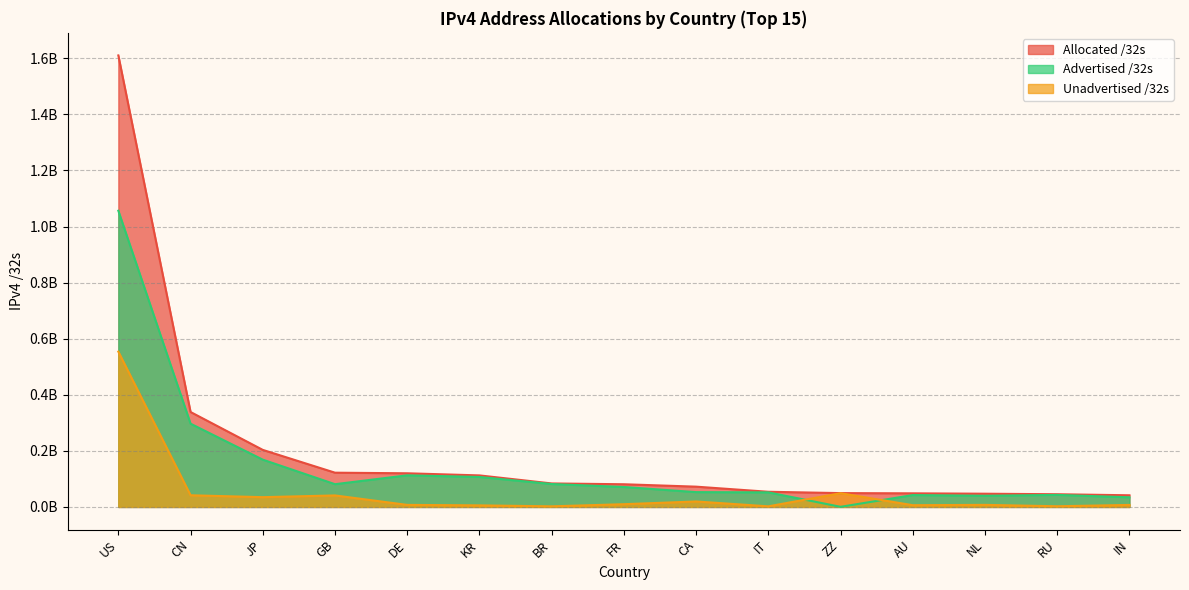

What position from the right is NL?

3